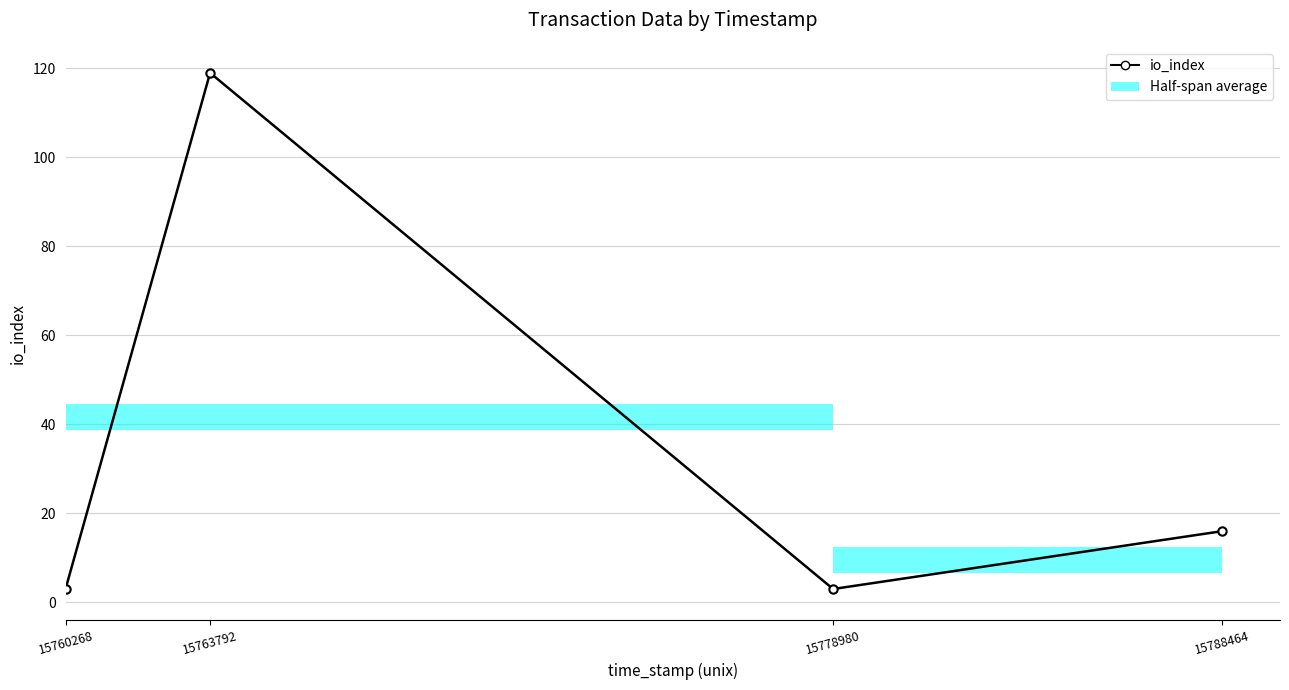

How many values in the io_index series are below 16?

2